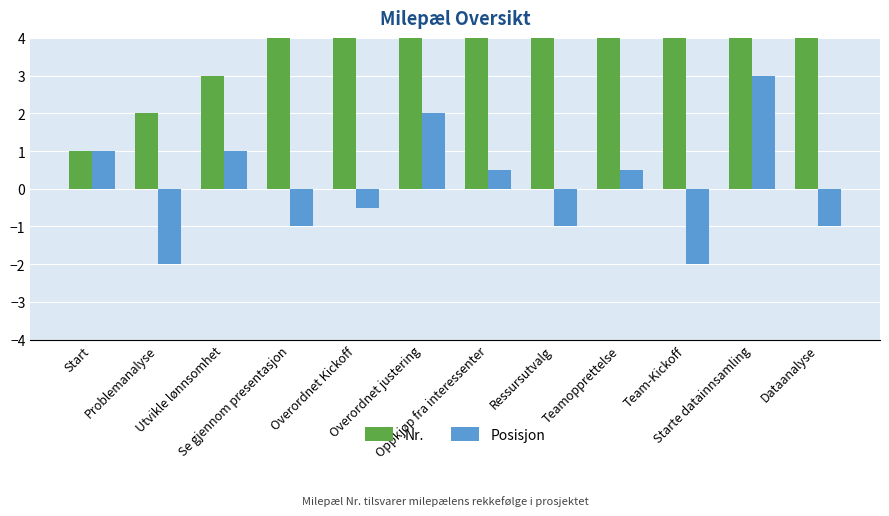

What is the label of the 8th bar from the right?

Overordnet Kickoff